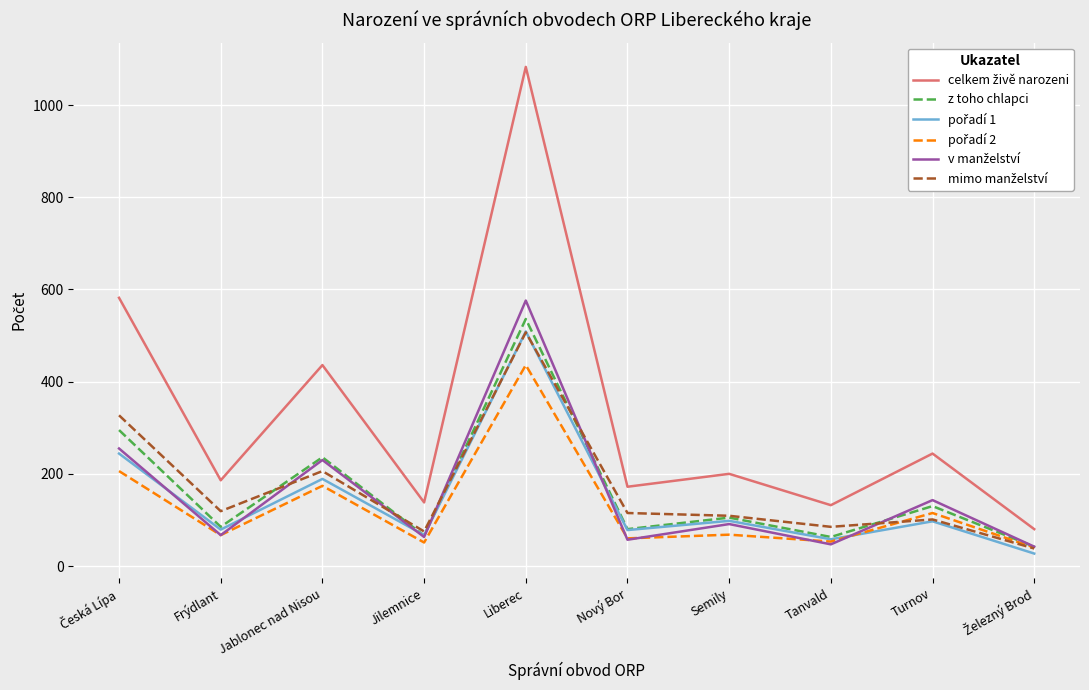

What is the total value across all series at Turnov?

830